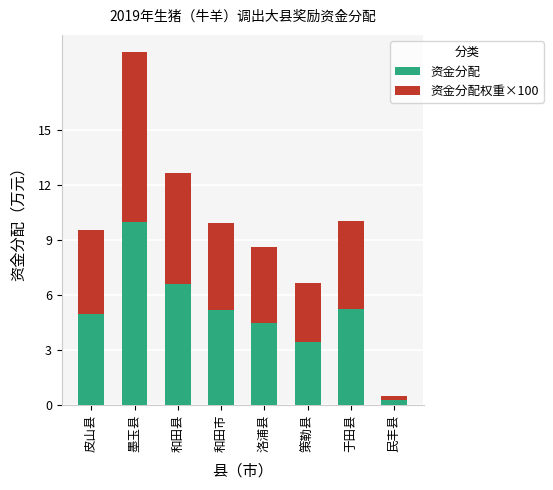

The 资金分配 series shows 5.0 at 皮山县. True or false?

True